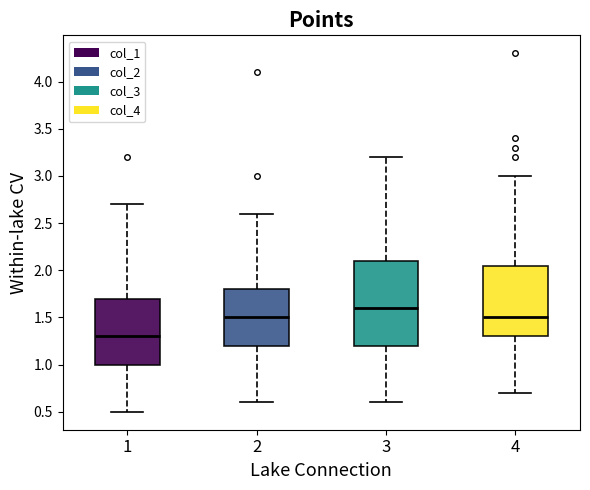

Which box has the highest median line?

3